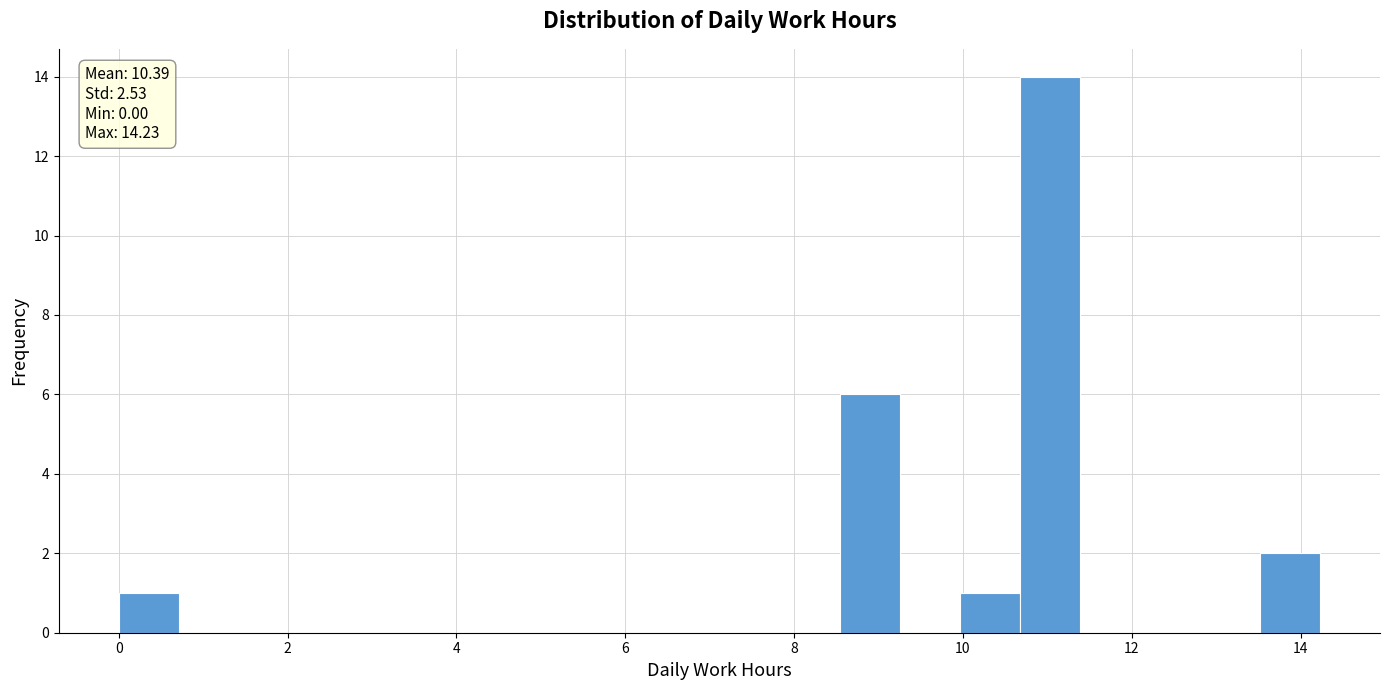

Read against the x-axis, roughly where is the centre of the tallest bar?

11.0